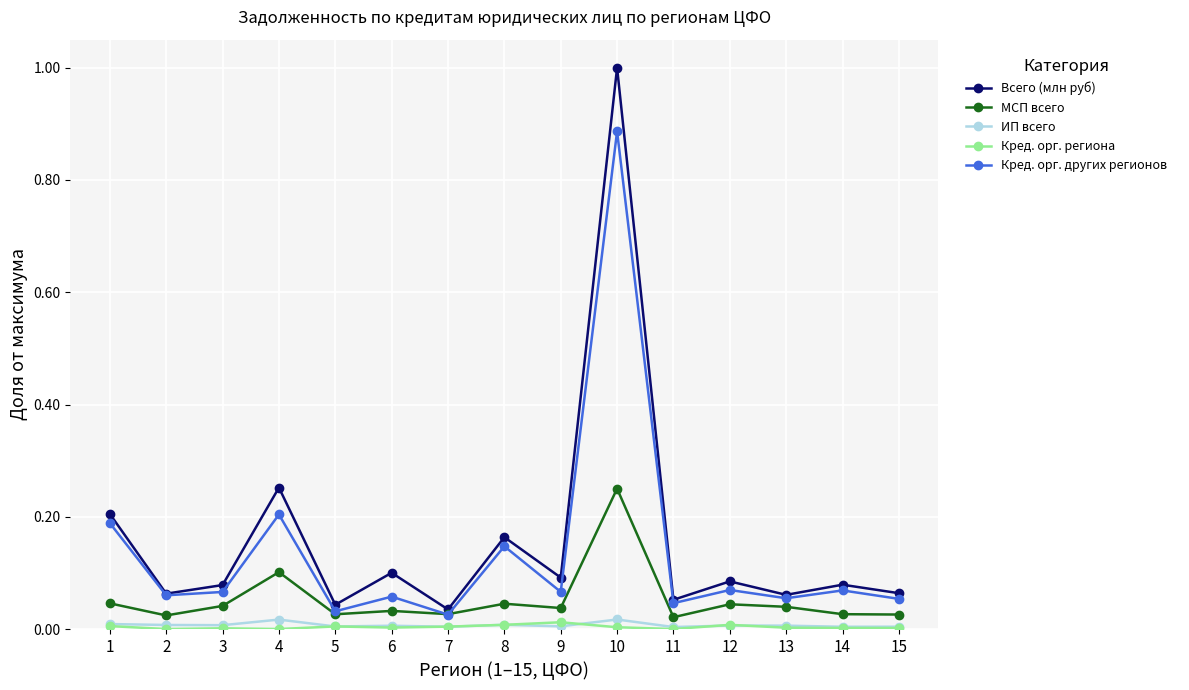

Where is the first local maximum for МСП всего?

4